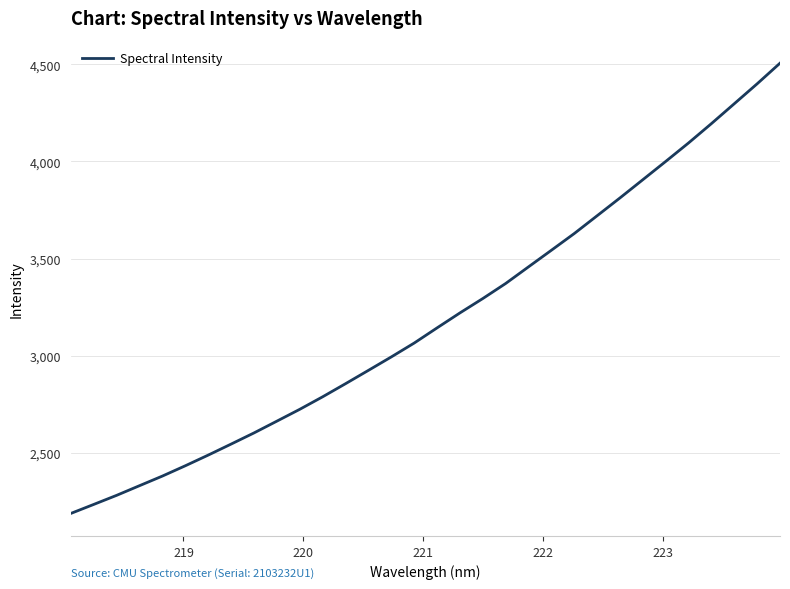

What is the difference between the maximum and minimum values?

2319.8